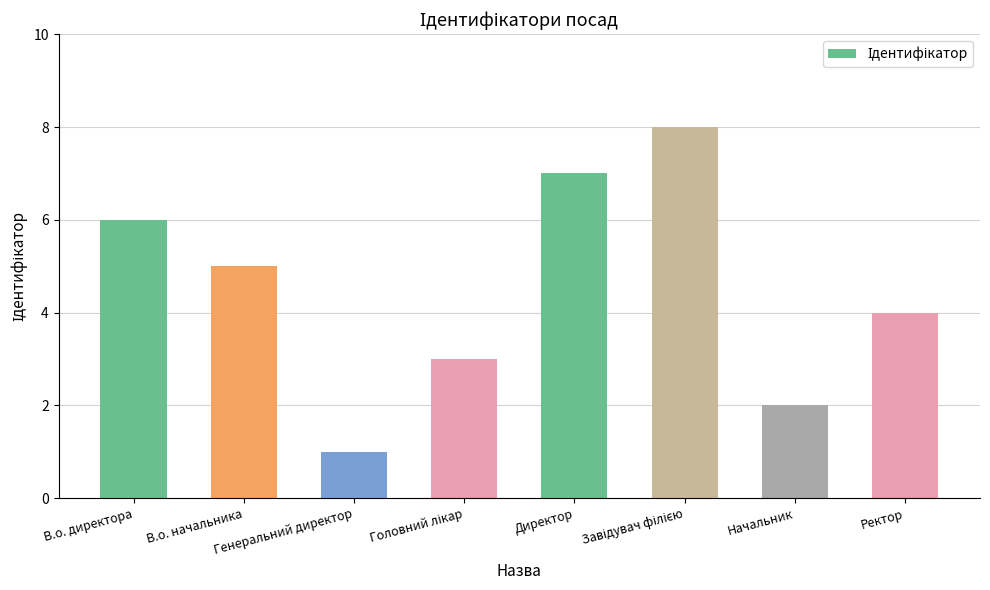

What is the difference between the second highest and second lowest values?

5